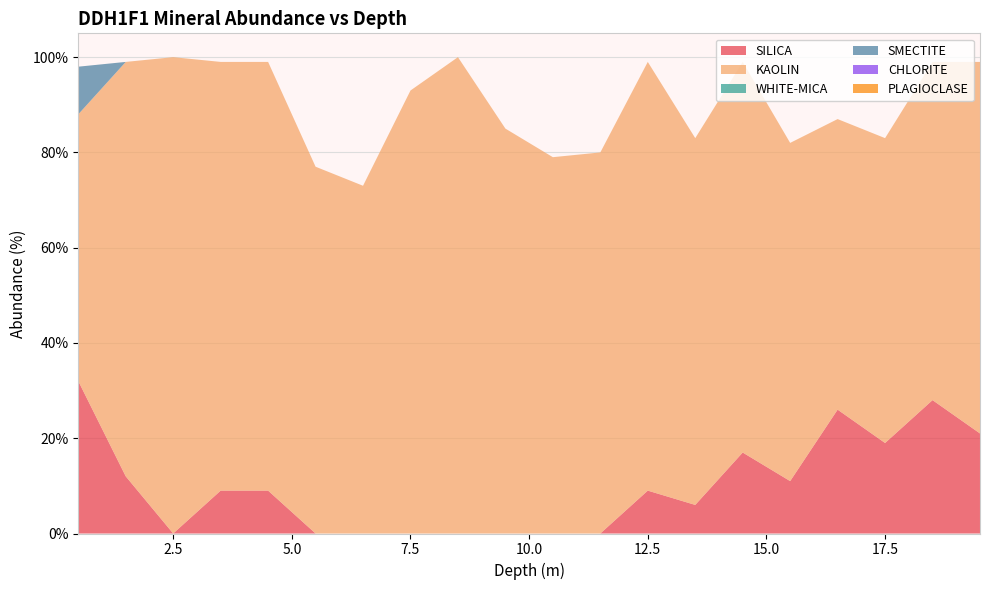

Reading left to right, transcribe all the data shown in this chart.

SILICA: 0.5=32	1.5=12	2.5=0	3.5=9	4.5=9	5.5=0	6.5=0	7.5=0	8.5=0	9.5=0	10.5=0	11.5=0	12.5=9	13.5=6	14.5=17	15.5=11	16.5=26	17.5=19	18.5=28	19.5=21
KAOLIN: 0.5=56	1.5=87	2.5=100	3.5=90	4.5=90	5.5=77	6.5=73	7.5=93	8.5=100	9.5=85	10.5=79	11.5=80	12.5=90	13.5=77	14.5=82	15.5=71	16.5=61	17.5=64	18.5=71	19.5=78
WHITE-MICA: 0.5=0	1.5=0	2.5=0	3.5=0	4.5=0	5.5=0	6.5=0	7.5=0	8.5=0	9.5=0	10.5=0	11.5=0	12.5=0	13.5=0	14.5=0	15.5=0	16.5=0	17.5=0	18.5=0	19.5=0
SMECTITE: 0.5=10	1.5=0	2.5=0	3.5=0	4.5=0	5.5=0	6.5=0	7.5=0	8.5=0	9.5=0	10.5=0	11.5=0	12.5=0	13.5=0	14.5=0	15.5=0	16.5=0	17.5=0	18.5=0	19.5=0
CHLORITE: 0.5=0	1.5=0	2.5=0	3.5=0	4.5=0	5.5=0	6.5=0	7.5=0	8.5=0	9.5=0	10.5=0	11.5=0	12.5=0	13.5=0	14.5=0	15.5=0	16.5=0	17.5=0	18.5=0	19.5=0
PLAGIOCLASE: 0.5=0	1.5=0	2.5=0	3.5=0	4.5=0	5.5=0	6.5=0	7.5=0	8.5=0	9.5=0	10.5=0	11.5=0	12.5=0	13.5=0	14.5=0	15.5=0	16.5=0	17.5=0	18.5=0	19.5=0